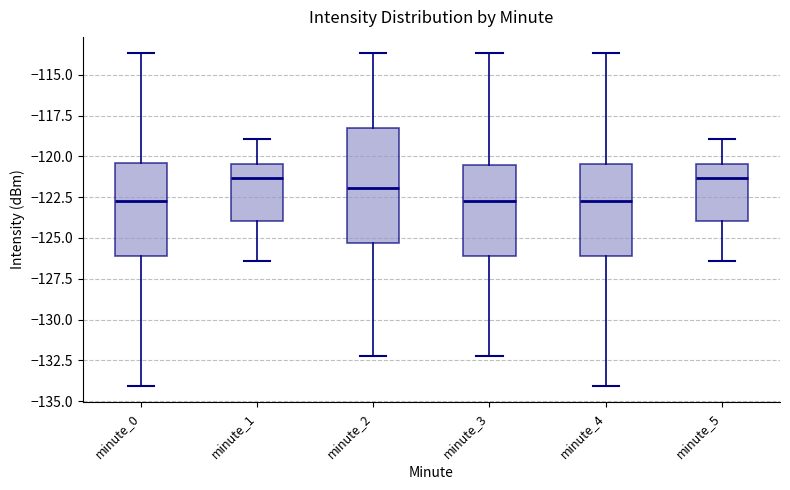

Where does the upper whisker of the box for minute_3 end on the y-axis? The values are not printed on the chart, so give them approximately, as read against the axis.

-113.5